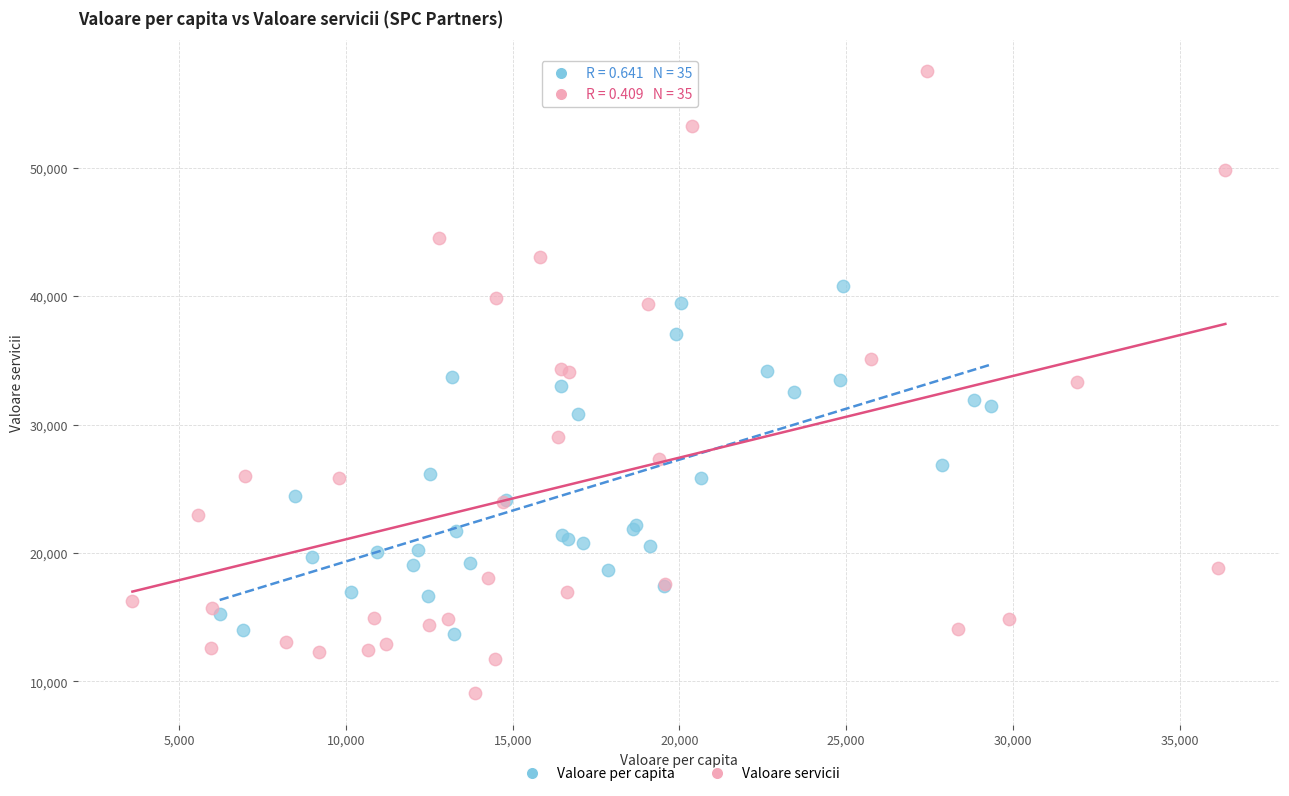

Which series reaches the minimum Y coordinate?

Valoare servicii